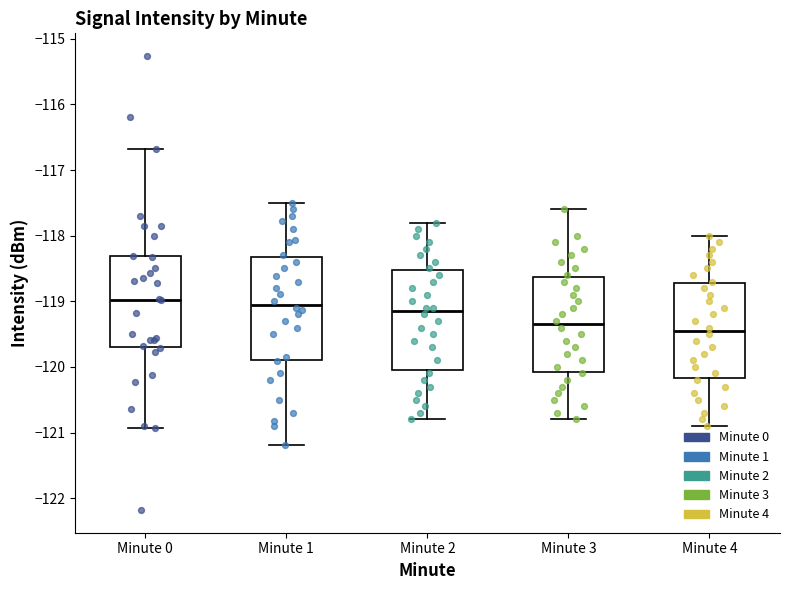

Where does the median line of the box for Minute 2 sit on the y-axis? The values are not printed on the chart, so give them approximately, as read against the axis.

-119.1